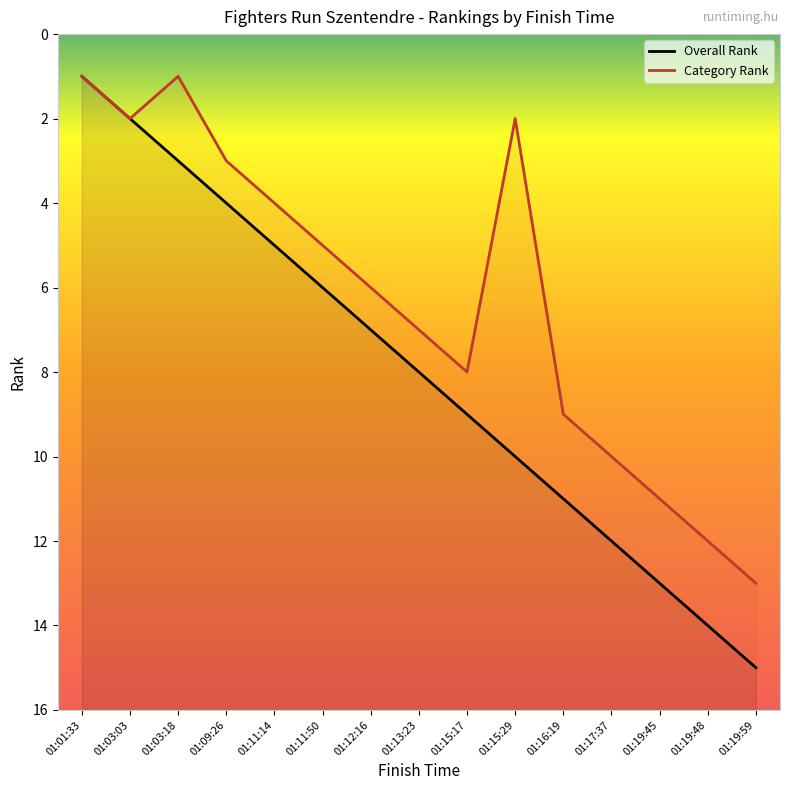

Does the chart have visible grid lines?

No